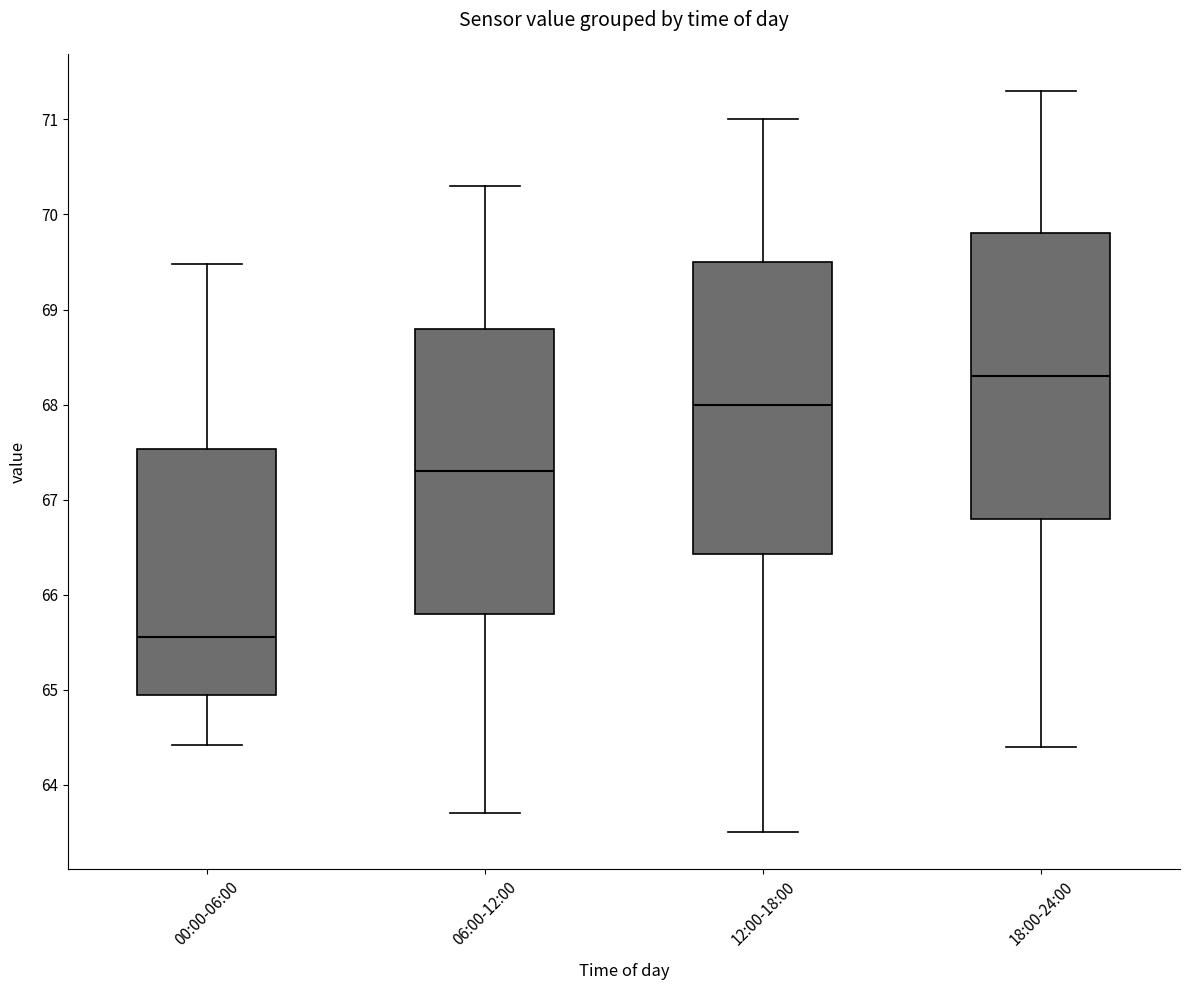

Reading left to right, transcribe this box plot: for each box, give where its median line is, the range the box spans, and where its two whiskers end, as read against the y-axis. The values are not printed on the chart, so give them approximately, as read against the axis.

00:00-06:00: median 65.6, box 64.9 to 67.5, whiskers 64.4 to 69.5
06:00-12:00: median 67.3, box 65.8 to 68.8, whiskers 63.7 to 70.3
12:00-18:00: median 68.0, box 66.4 to 69.5, whiskers 63.5 to 71.0
18:00-24:00: median 68.3, box 66.8 to 69.8, whiskers 64.4 to 71.3